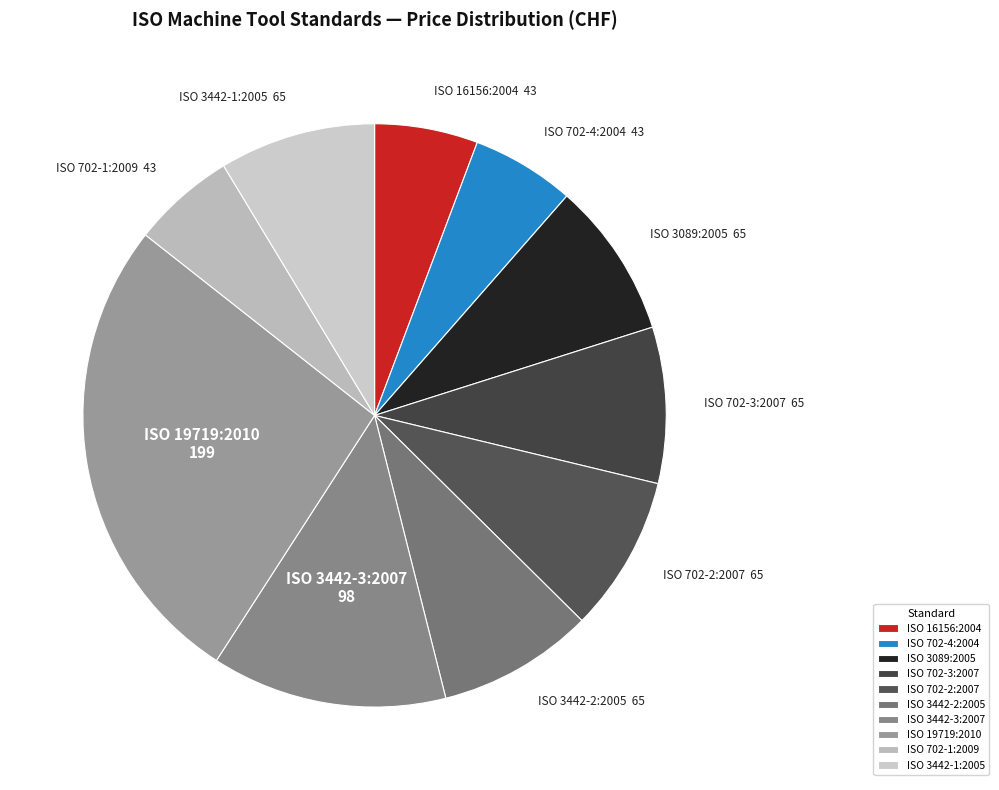

Combined, do ISO 3442-3:2007 and ISO 702-4:2004 account for over 50%?

No